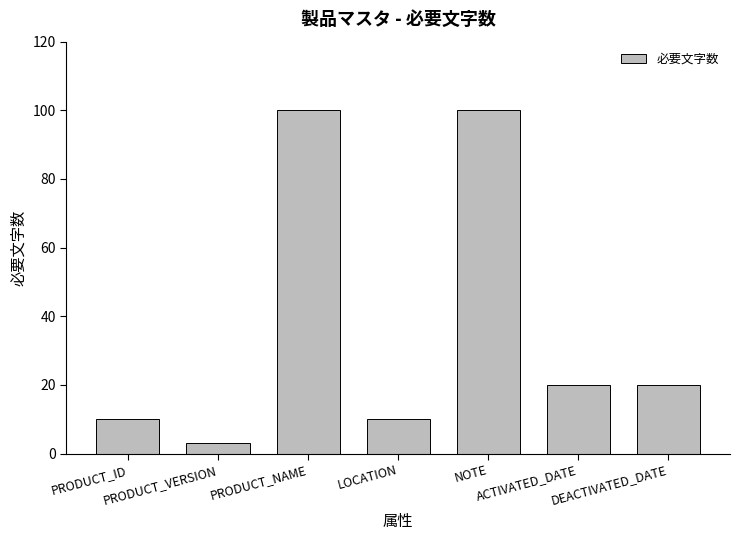

How many values are below 20?

3